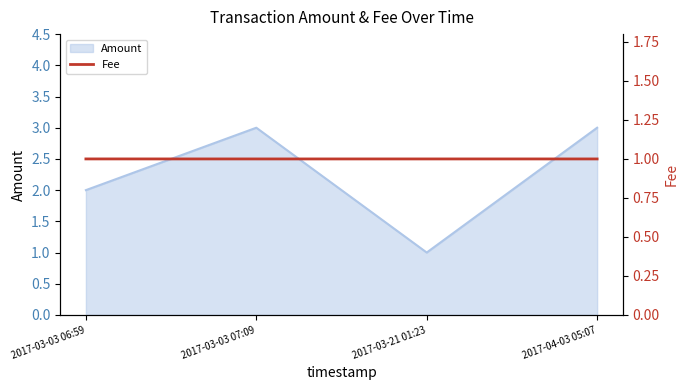

At which label does Amount reach its minimum?

2017-03-21 01:23